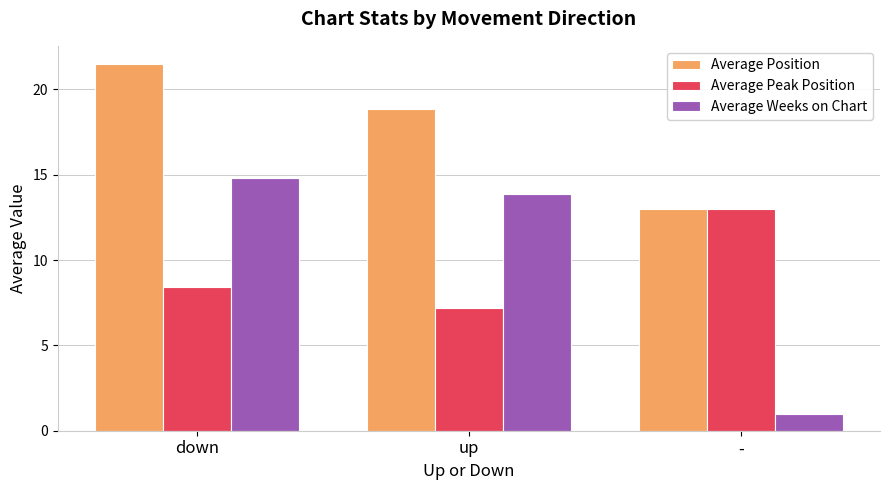

Does the chart contain any negative values?

No